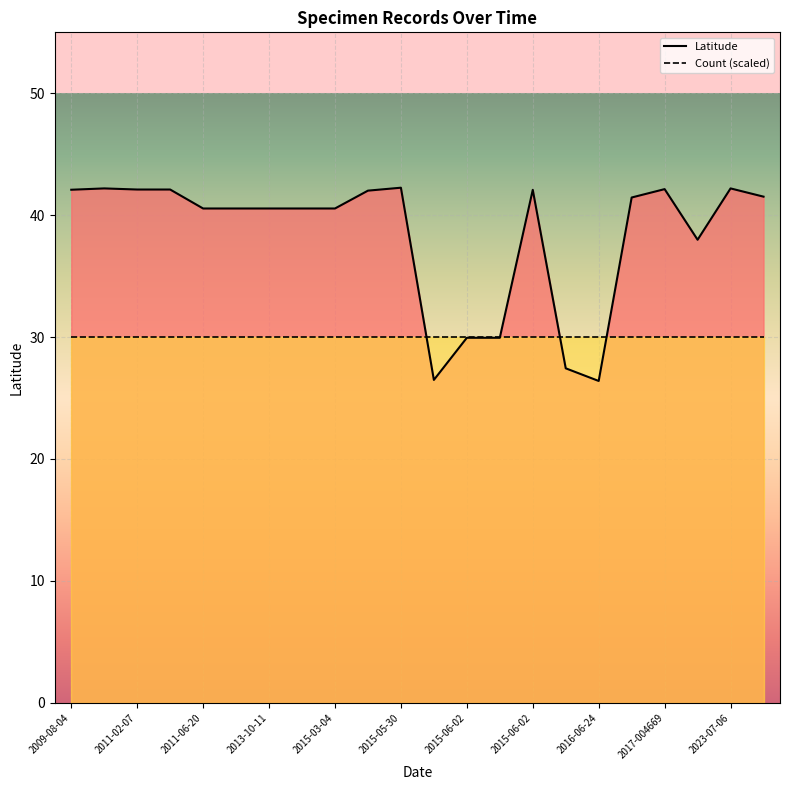

What is the minimum value shown in the chart?

26.4